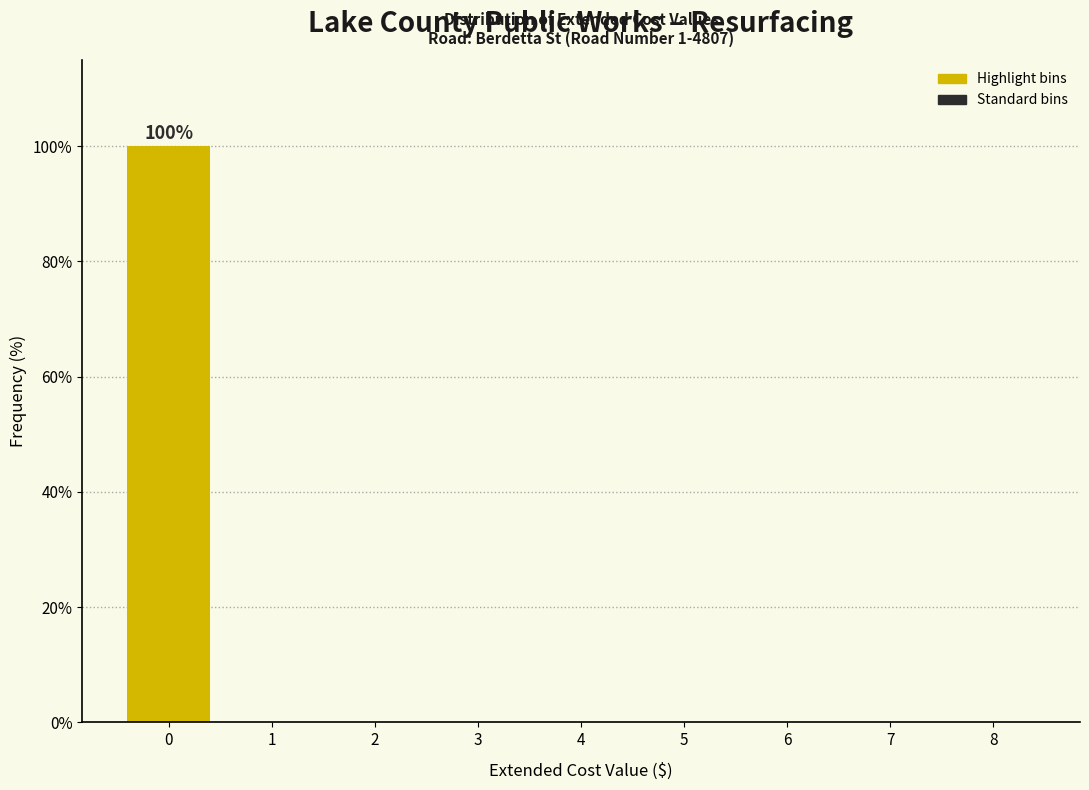

Reading left to right, extract all data points from this chart.

0=100	1=0	2=0	3=0	4=0	5=0	6=0	7=0	8=0